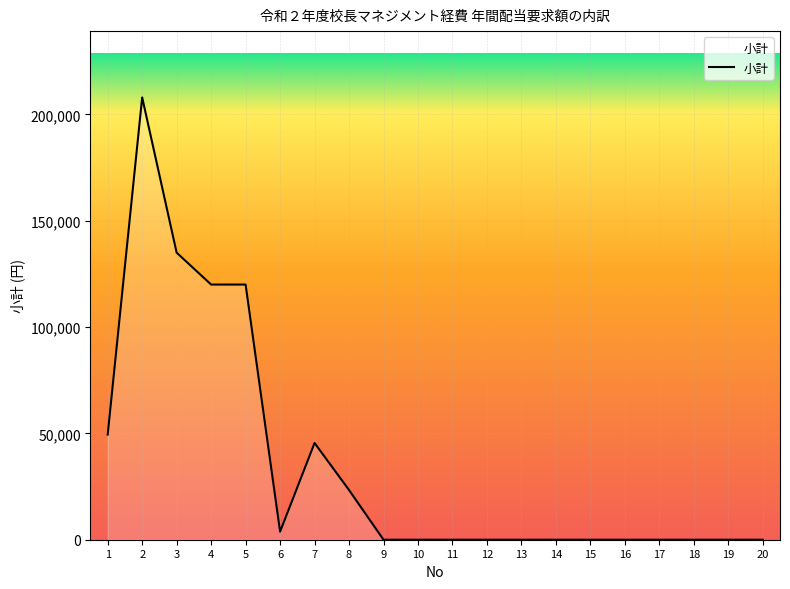

What is the maximum value shown in the chart?

208000